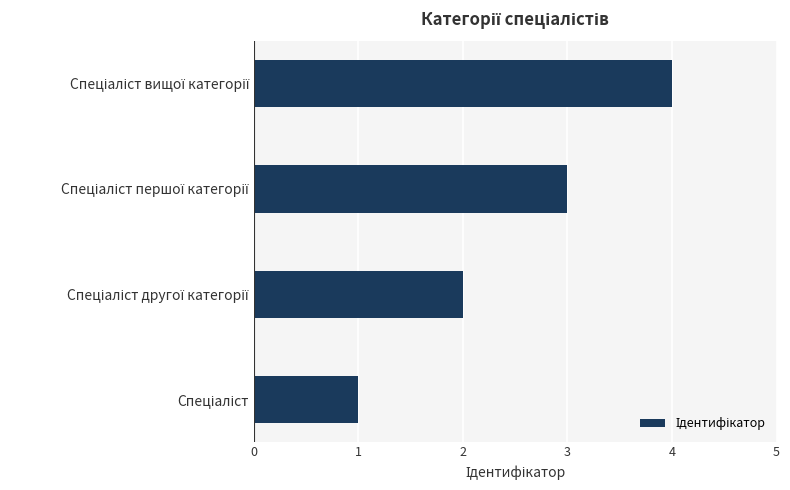

How many values are between 2 and 4?

3